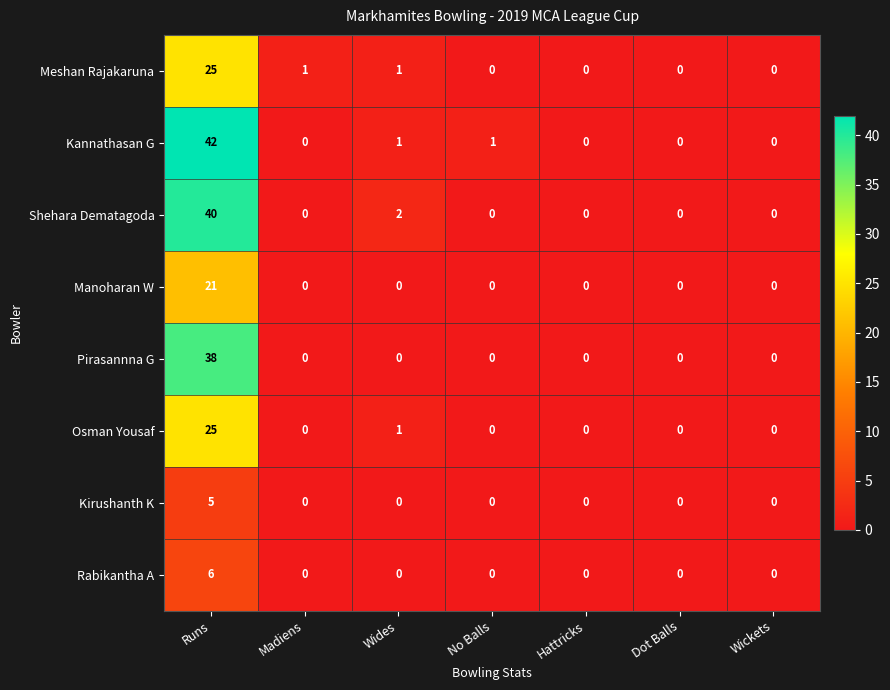

What is the difference between the maximum and minimum values in the Meshan Rajakaruna series?

25